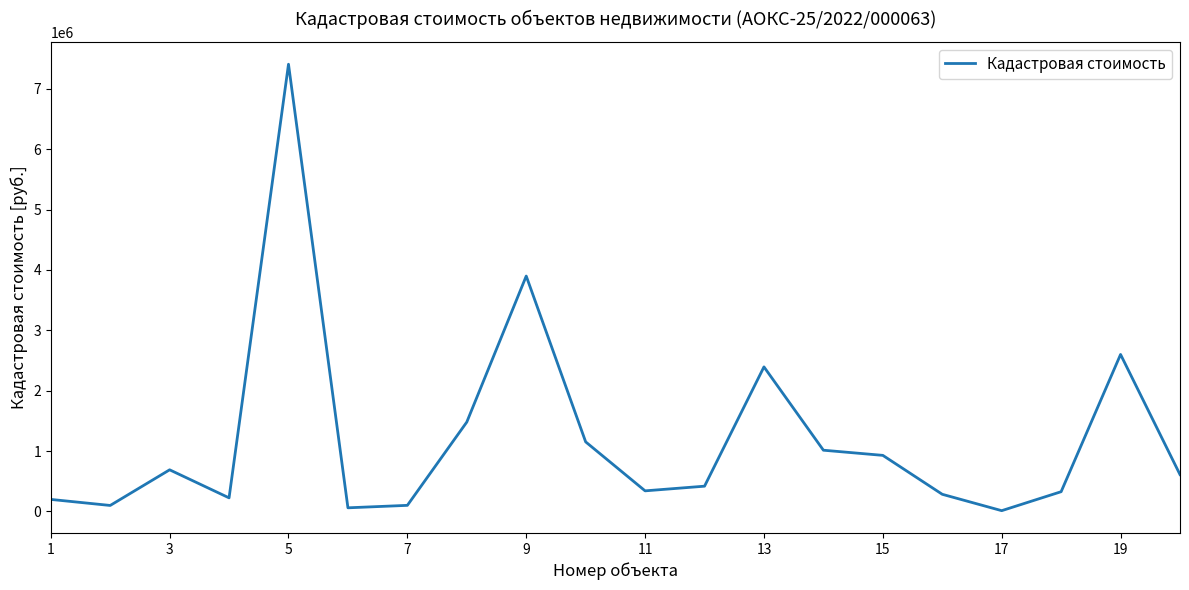

How many values are below 610052?

10